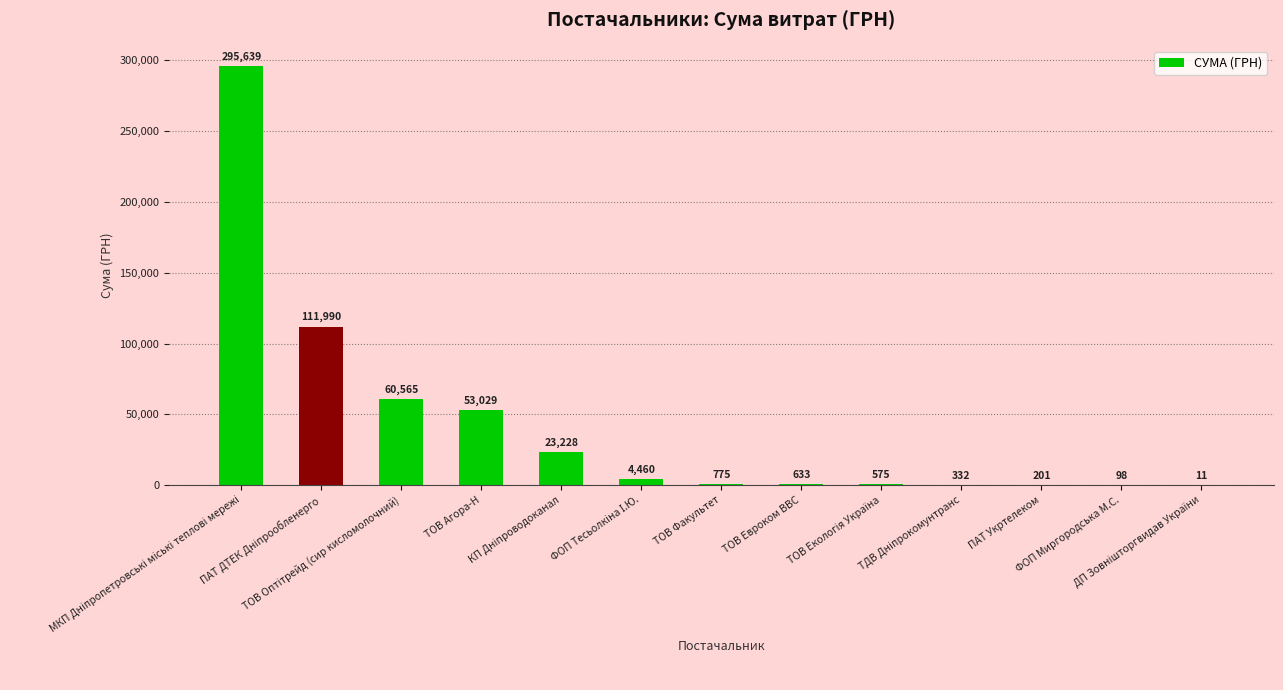

What is the greatest value displayed?

295638.6